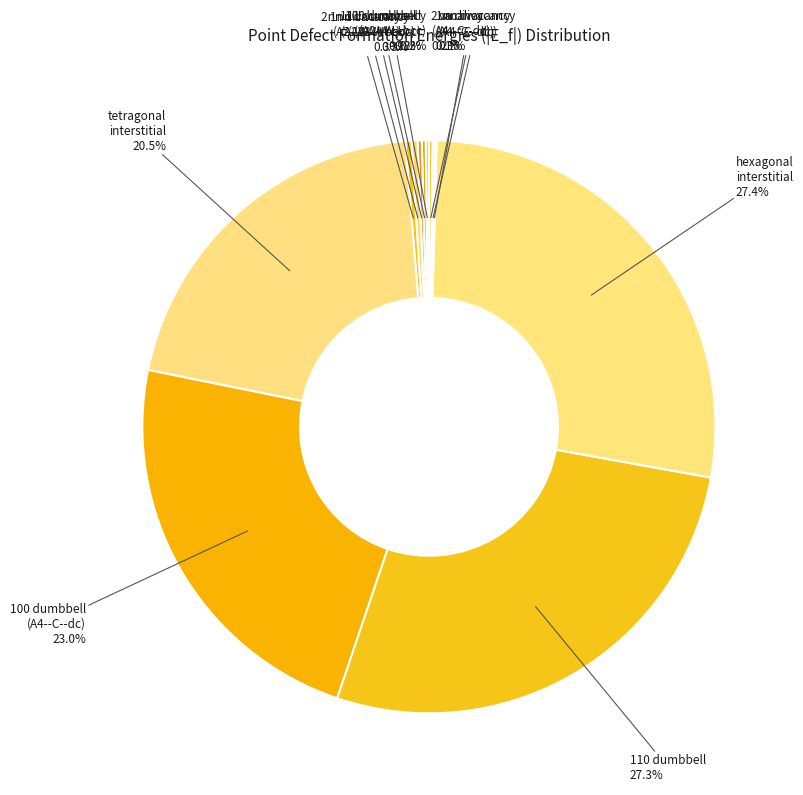

Is tetragonal interstitial the majority of the pie?

No